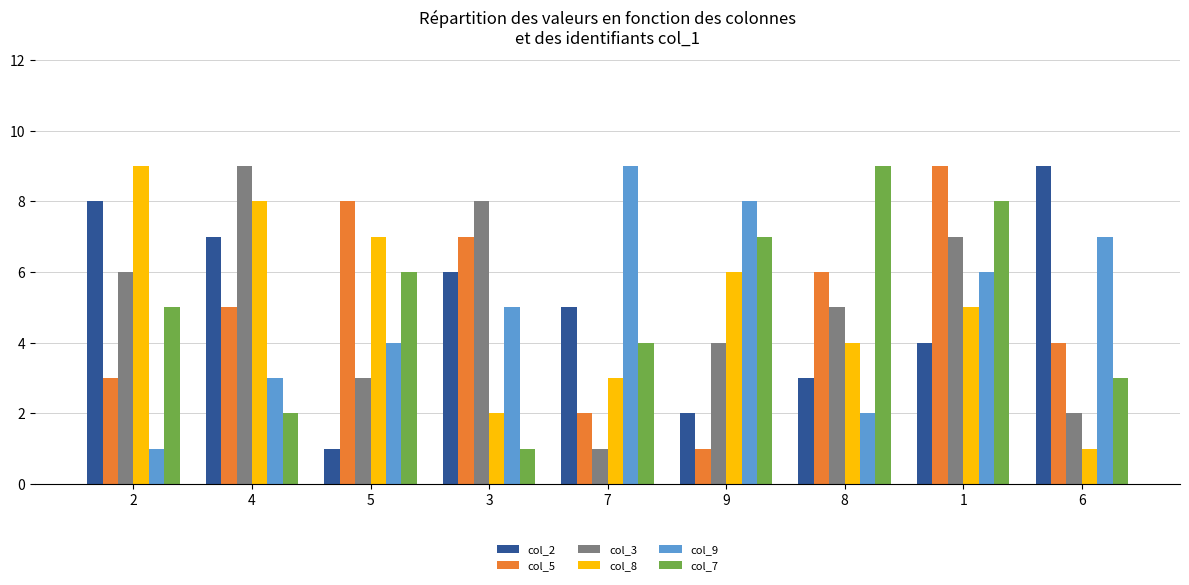

Which category has the lowest value in the col_5 series?

9